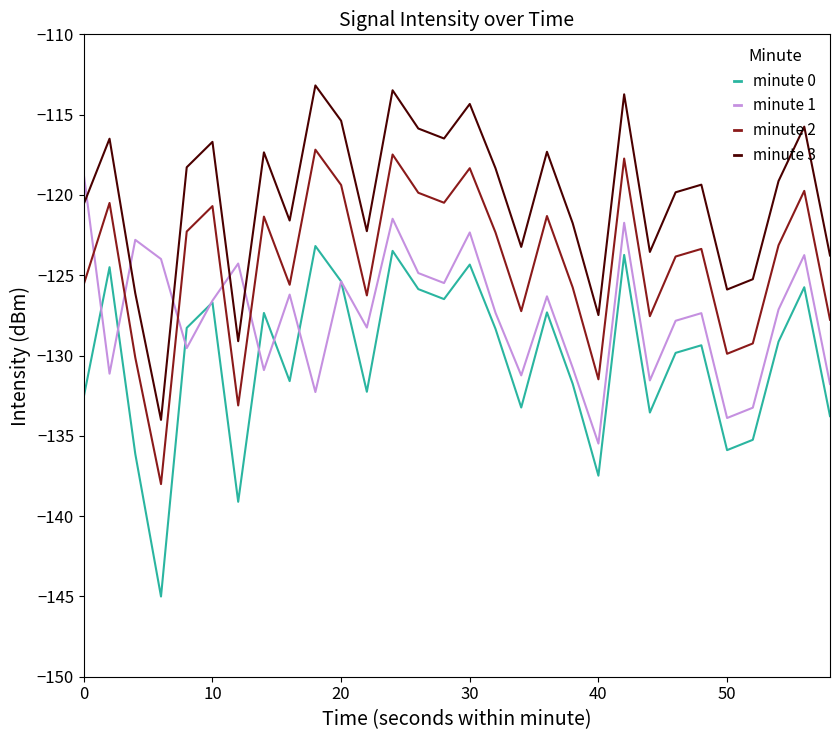

In minute 1, how many points are higher than both neighbors (excluding endpoints)?

10